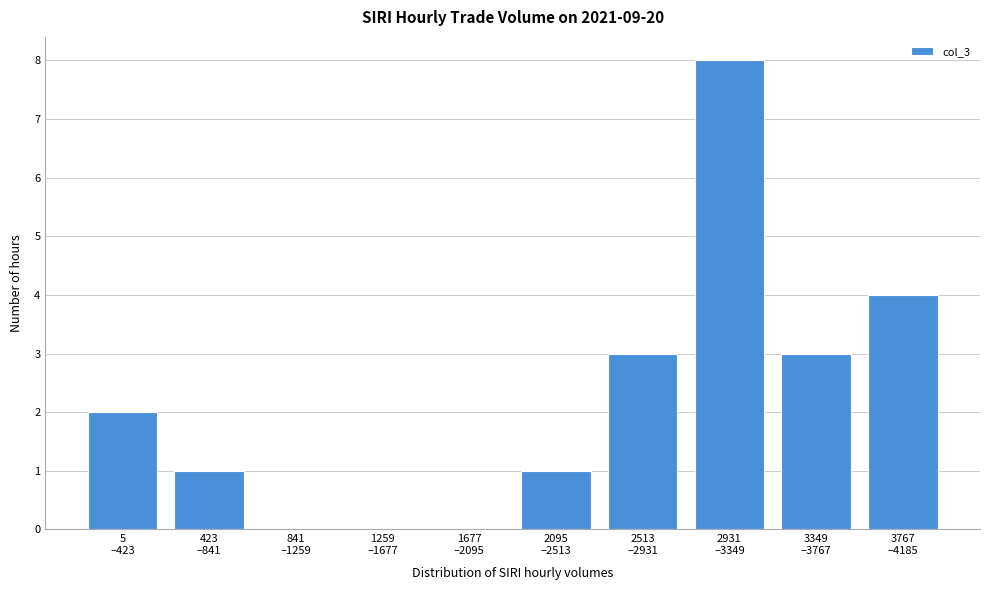

What is the maximum value shown in the chart?

8